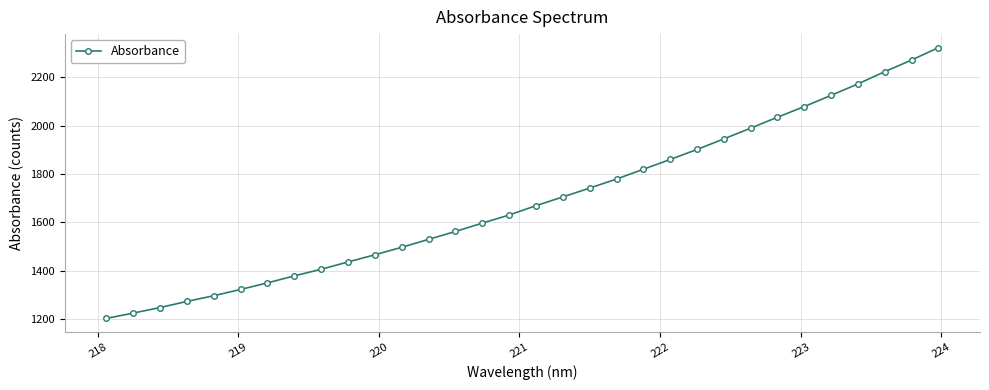

What is the value of the 28th point from the left?

2124.9